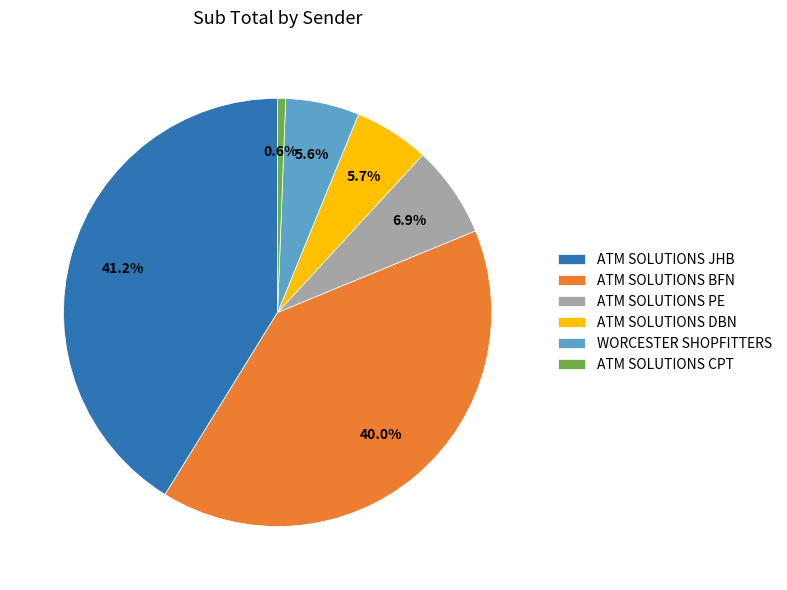

Between ATM SOLUTIONS DBN and ATM SOLUTIONS CPT, which is larger?

ATM SOLUTIONS DBN